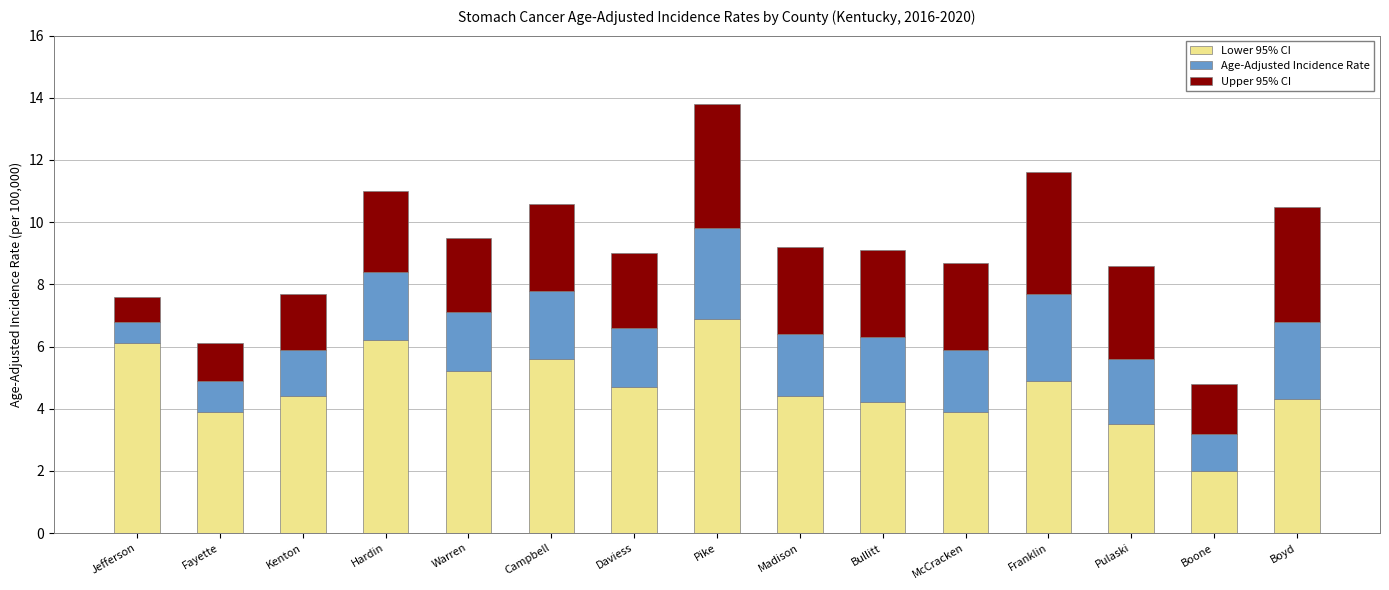

At which category is the sum across all series the highest?

Pike